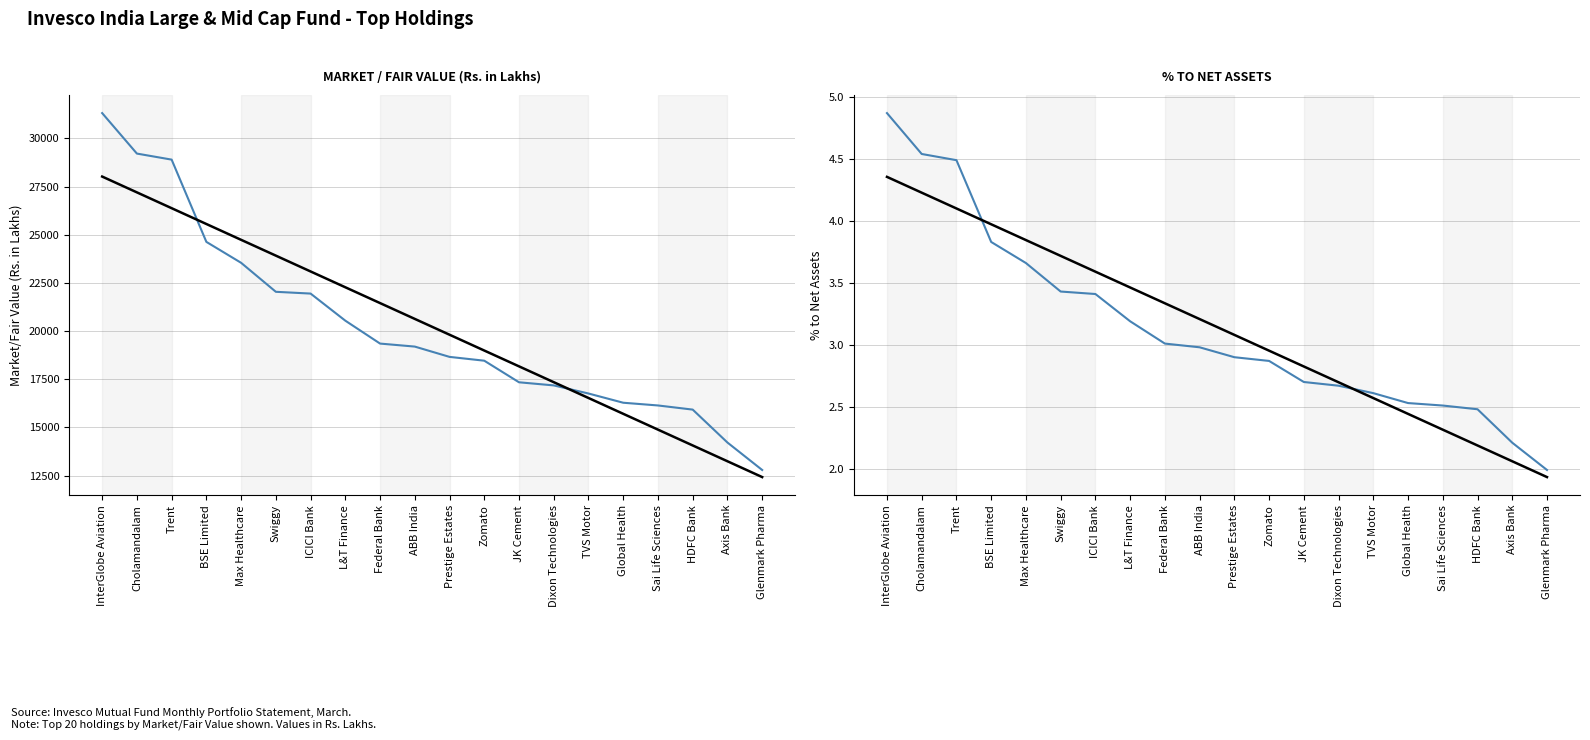

How many values in the Market/Fair Value (Rs. in Lakhs) series exceed 19193?

10